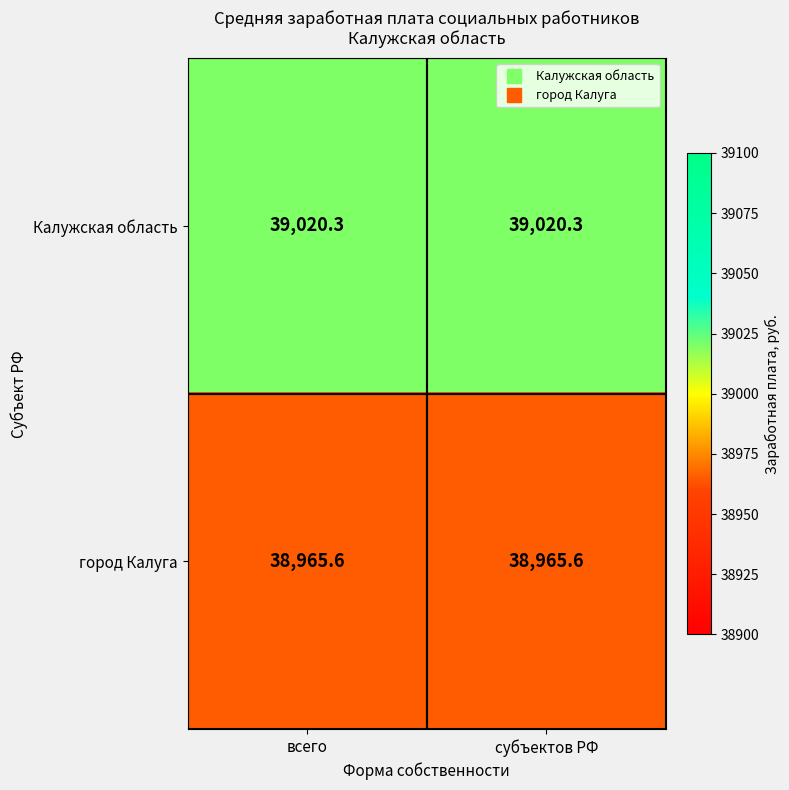

Rank the series at субъектов РФ from highest to lowest value.

Калужская область, город Калуга